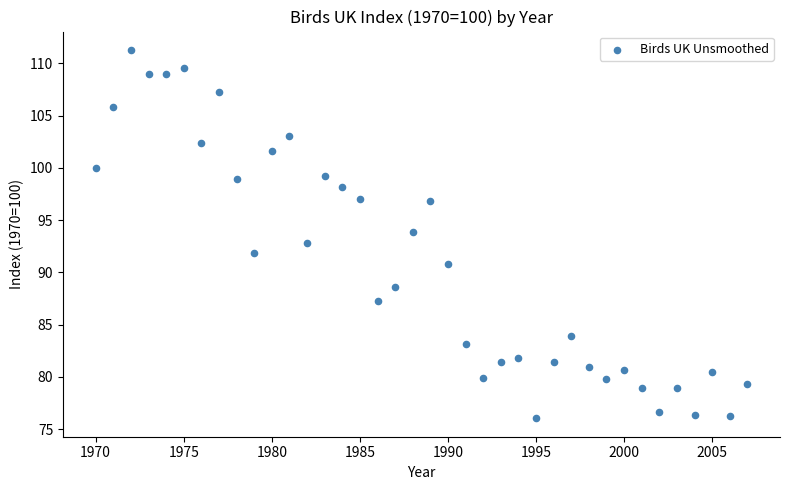

What is the range of X values (max minus min)?

37.0